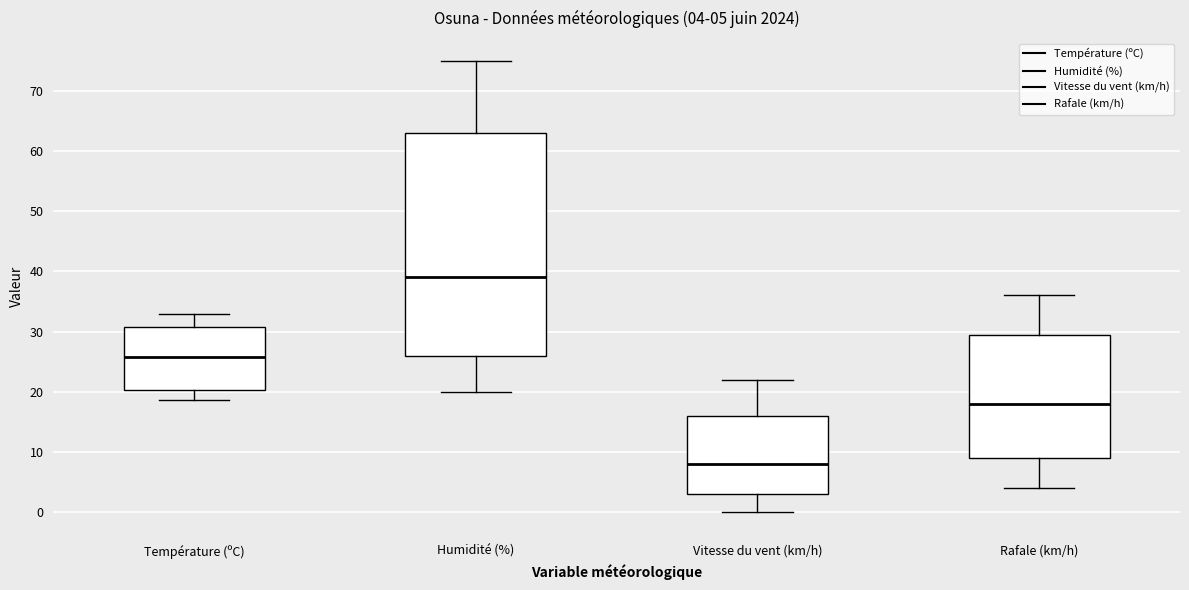

Which box has the highest median line?

Humidité (%)